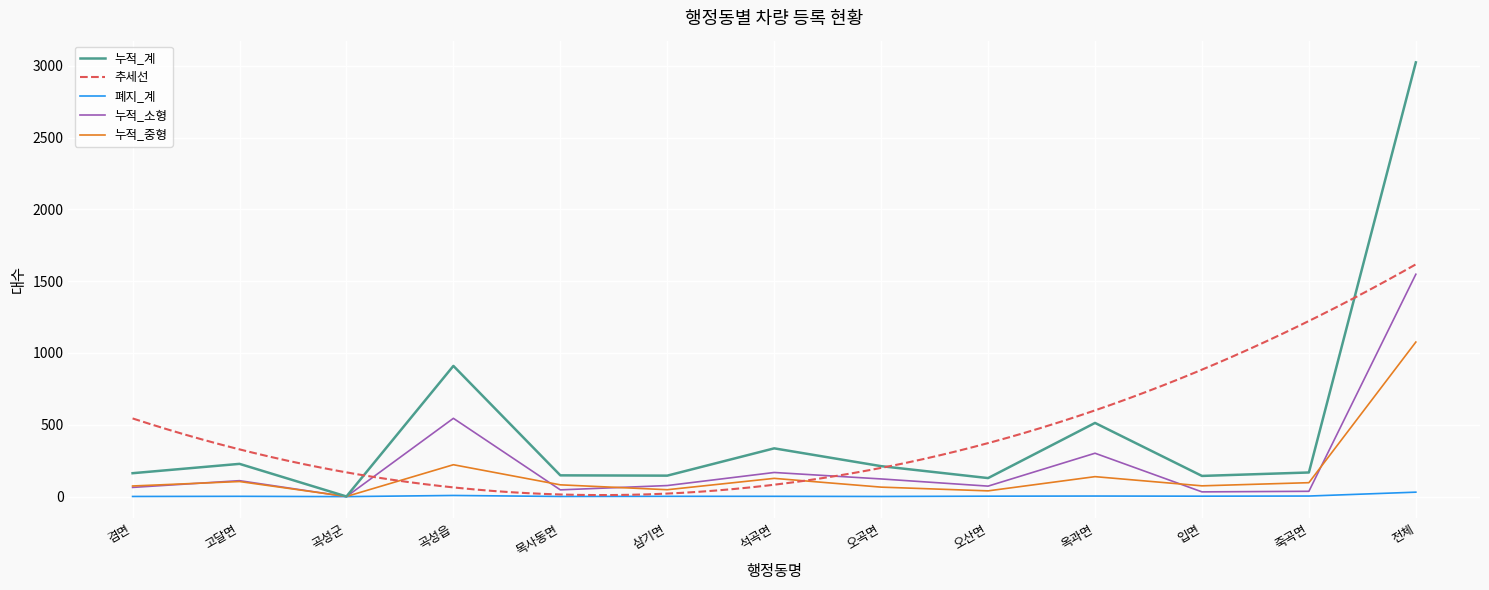

The 누적_중형 series shows 55 at 곡성읍. True or false?

False